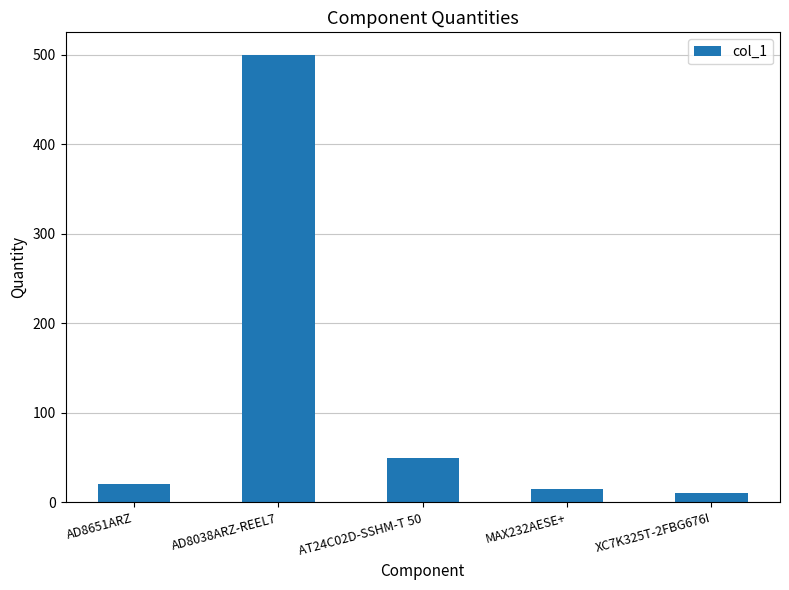

What is the maximum value shown in the chart?

500